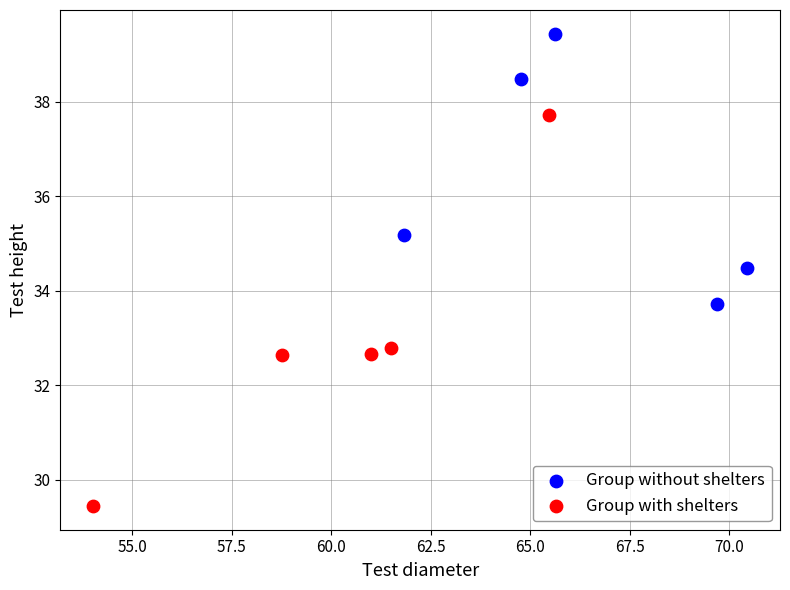

Which series contains the highest Y value?

Group without shelters